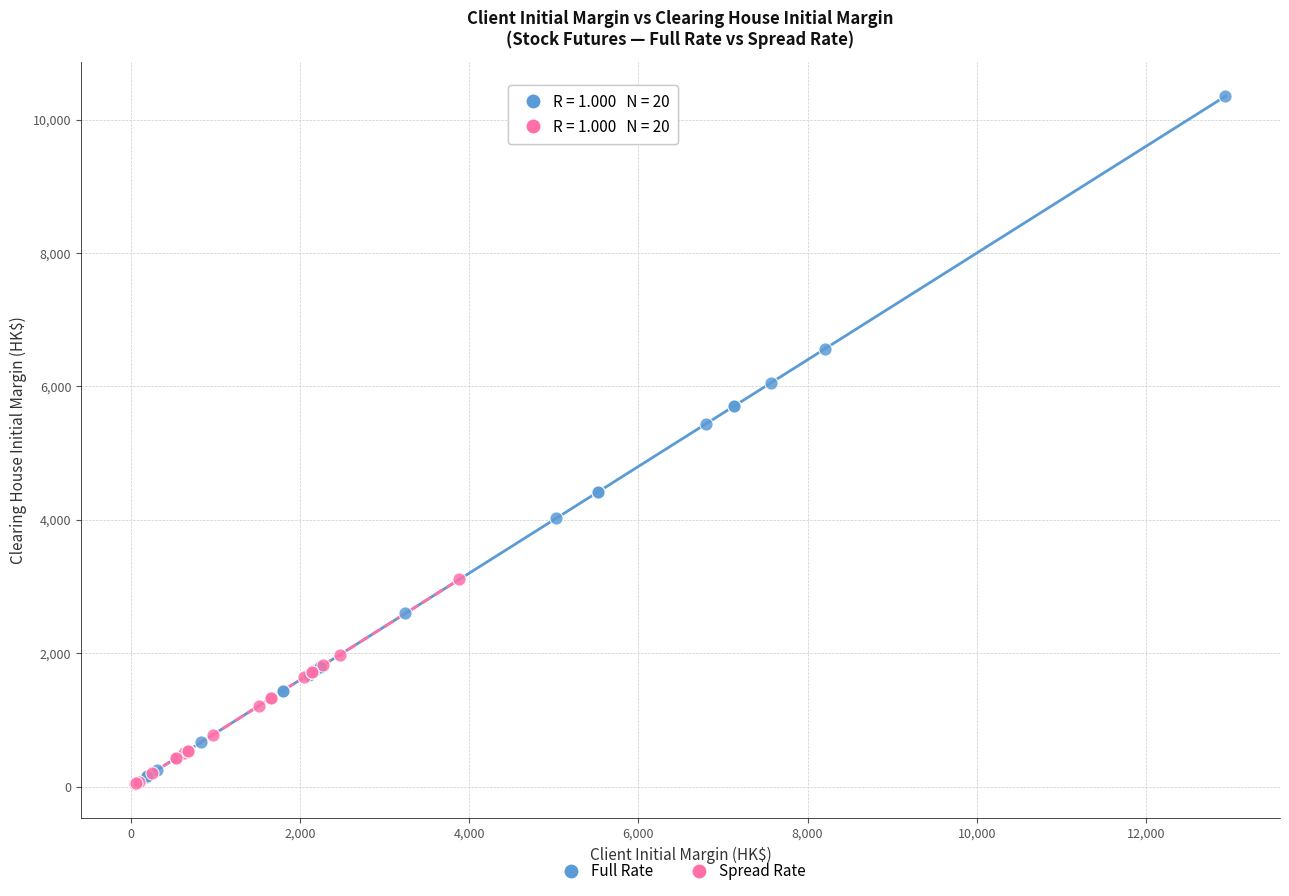

Which series reaches the maximum Y coordinate?

Full Rate